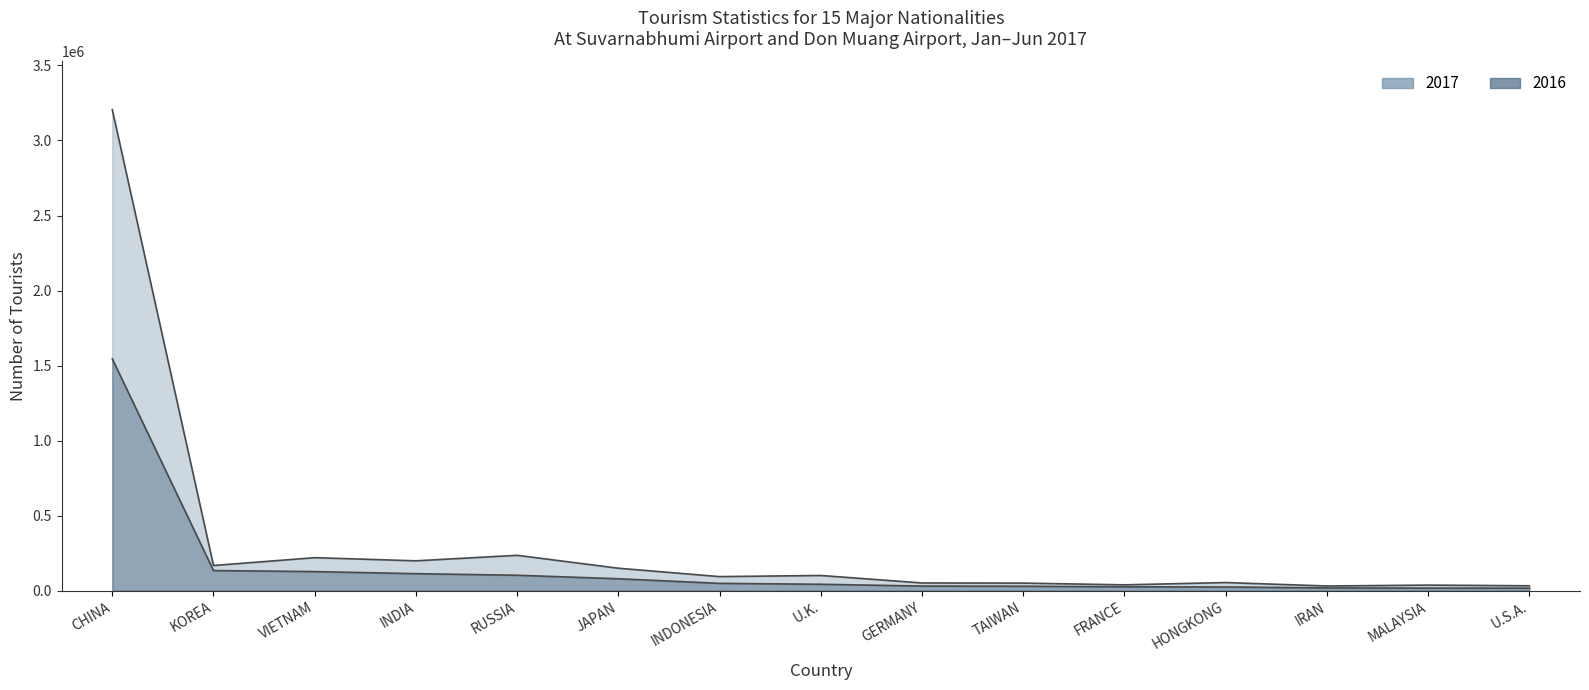

Which series has the largest total across all categories?

2017